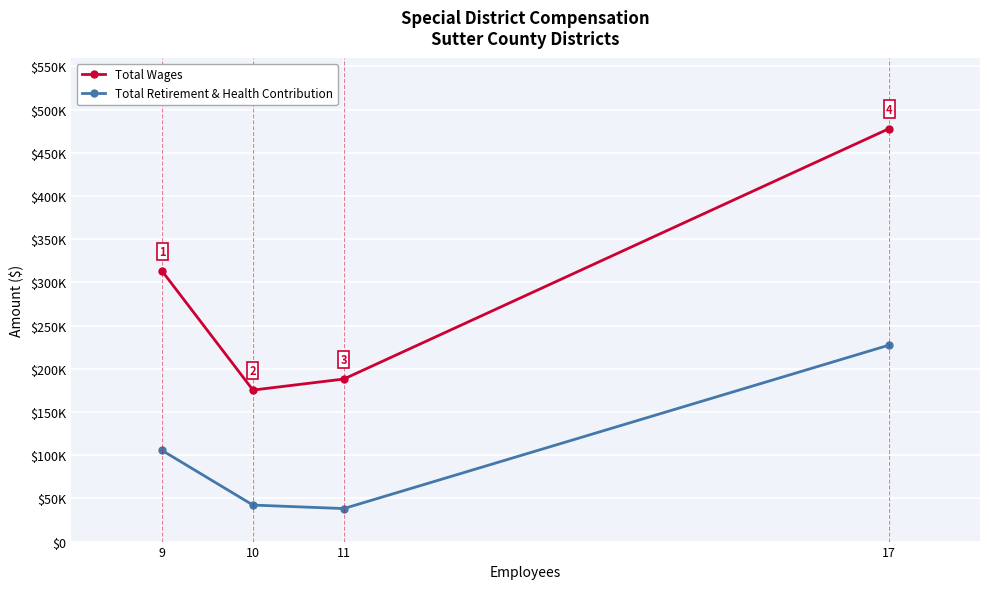

Does the chart have visible grid lines?

Yes